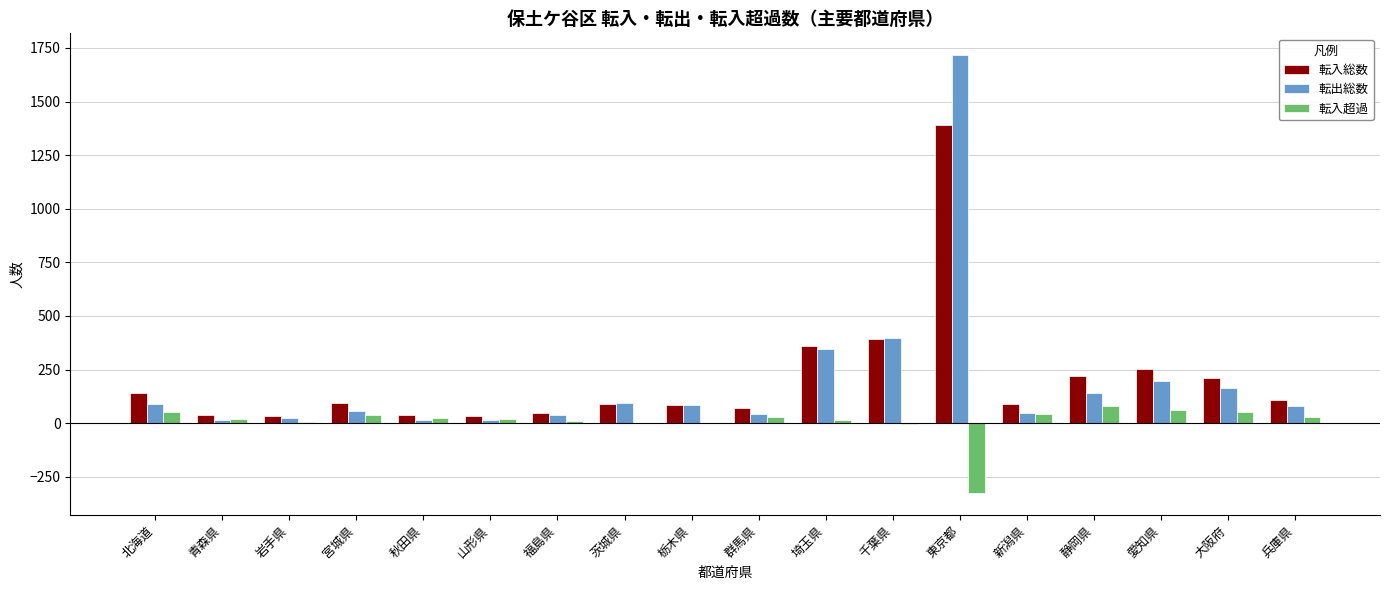

Which series has the widest spread of values?

転出総数